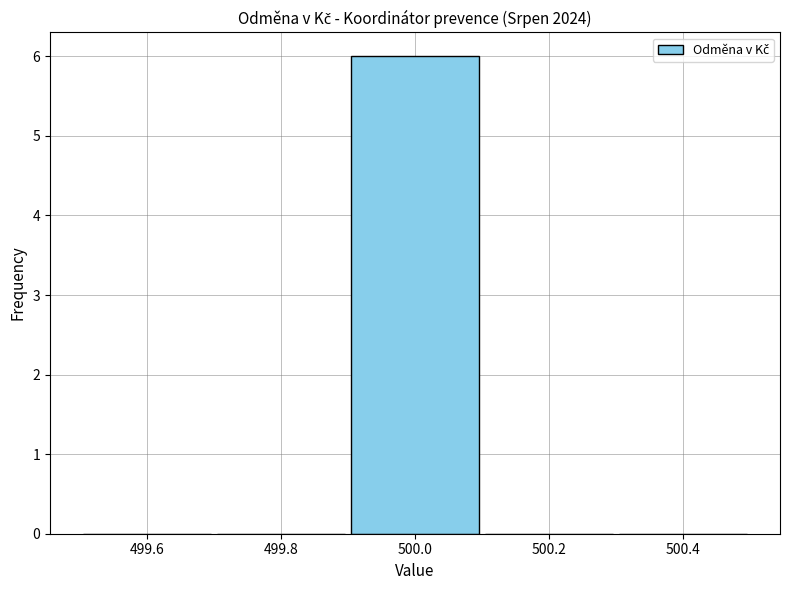

Which range on the x-axis has the tallest bar?

499.9 to 500.1